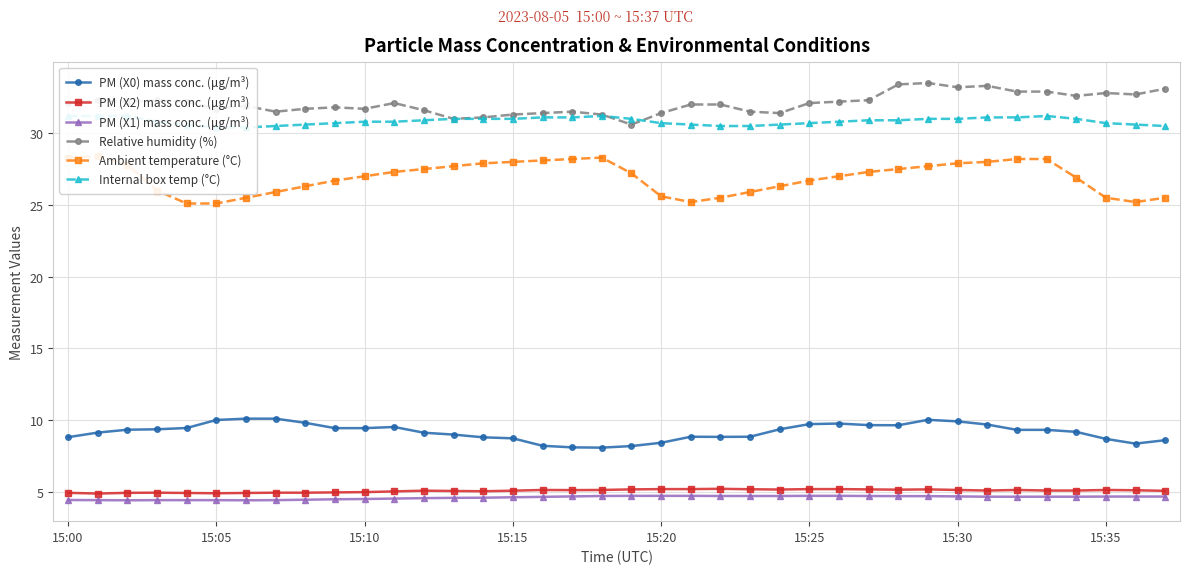

True or false: PM (X1) mass conc. (μg/m³) has a value of 4.5 at 11.

True